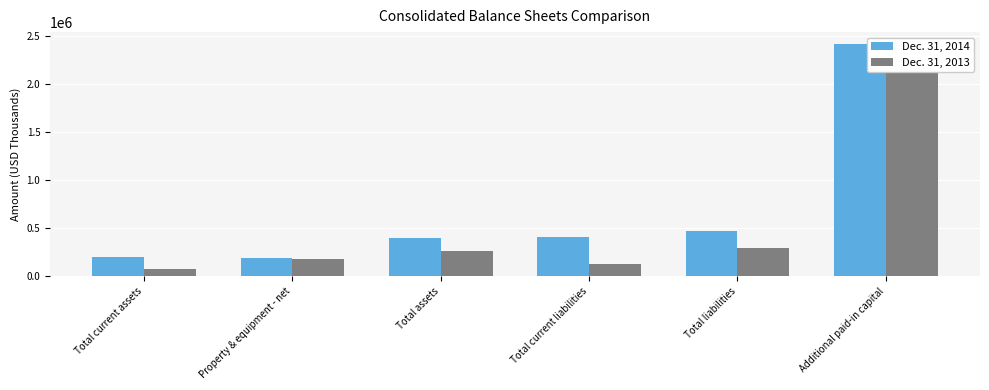

At which category is the sum across all series the highest?

Additional paid-in capital